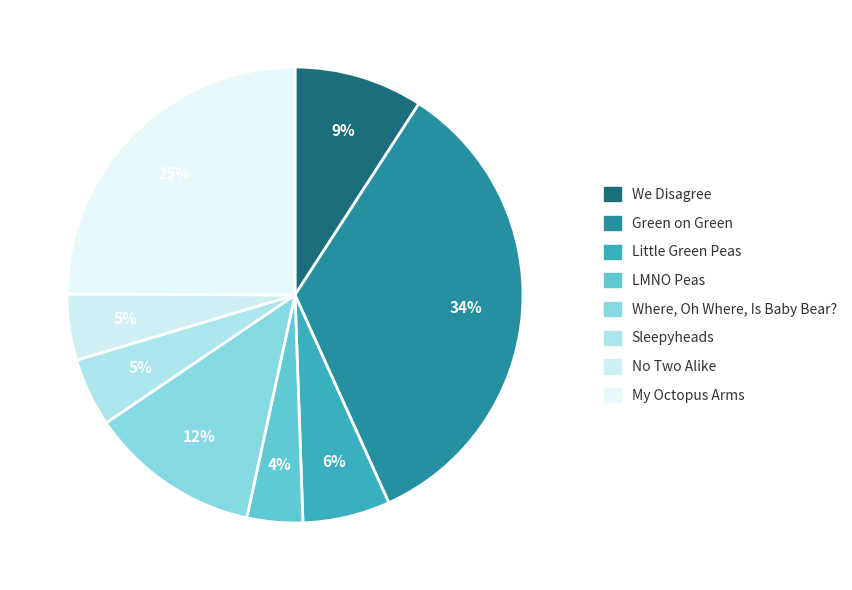

To the nearest percent, what percentage of the pie is No Two Alike?

5%